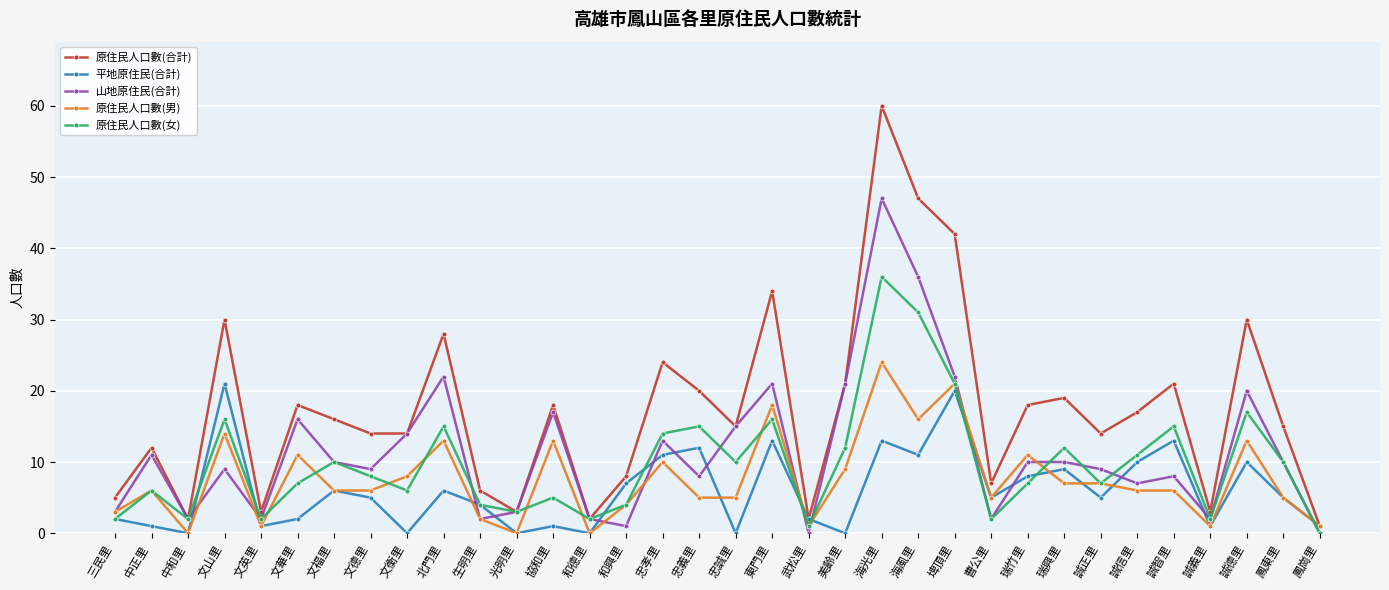

Which series has the largest total across all categories?

原住民人口數(合計)